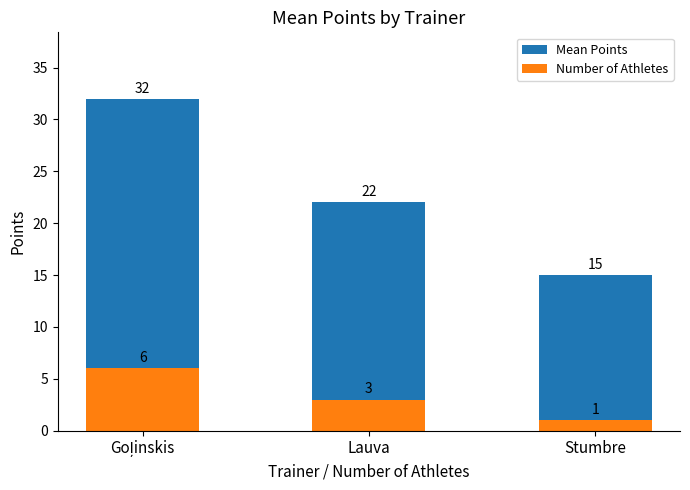

What is the sum of the Number of Athletes values at Goļinskis and Stumbre?

7